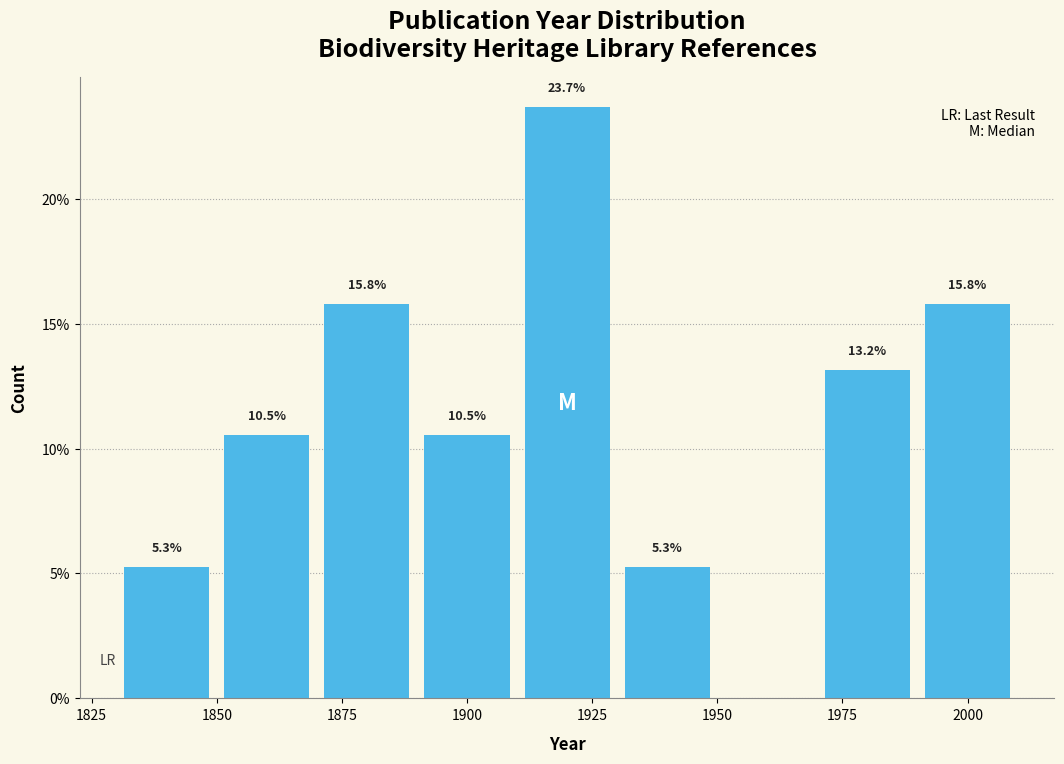

Which range on the x-axis has the tallest bar?

1910 to 1930